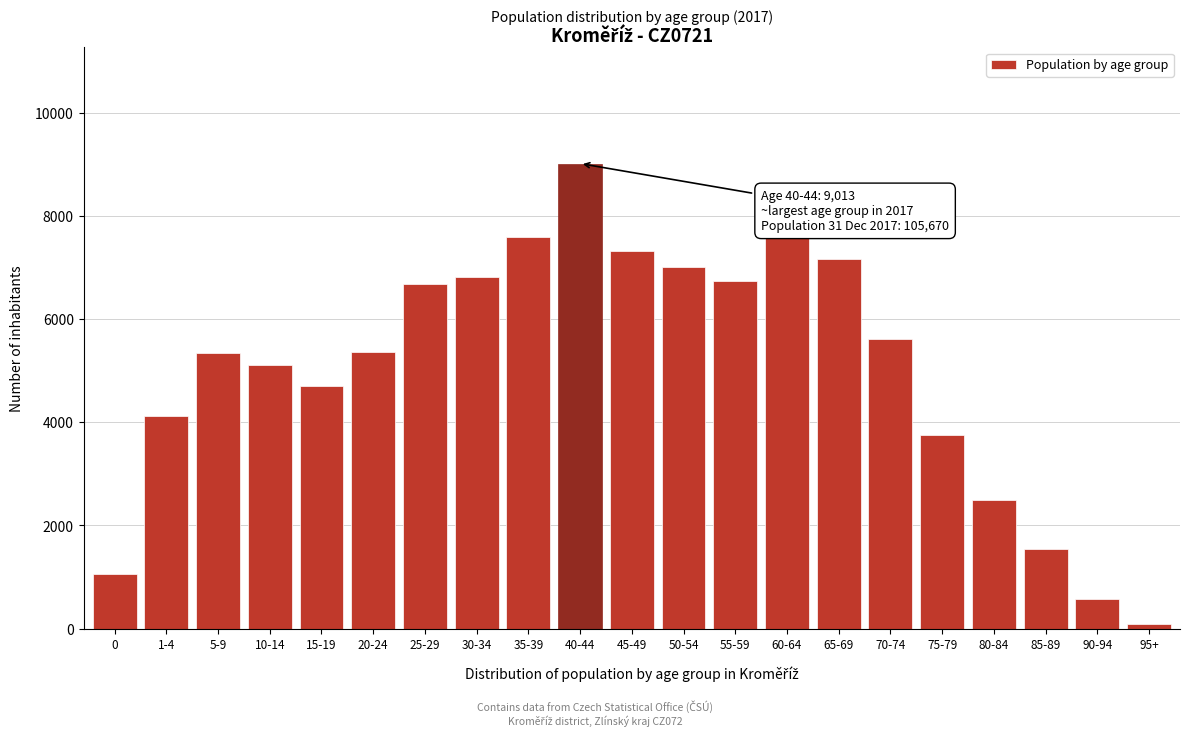

Which category has the highest value across all series?

40-44